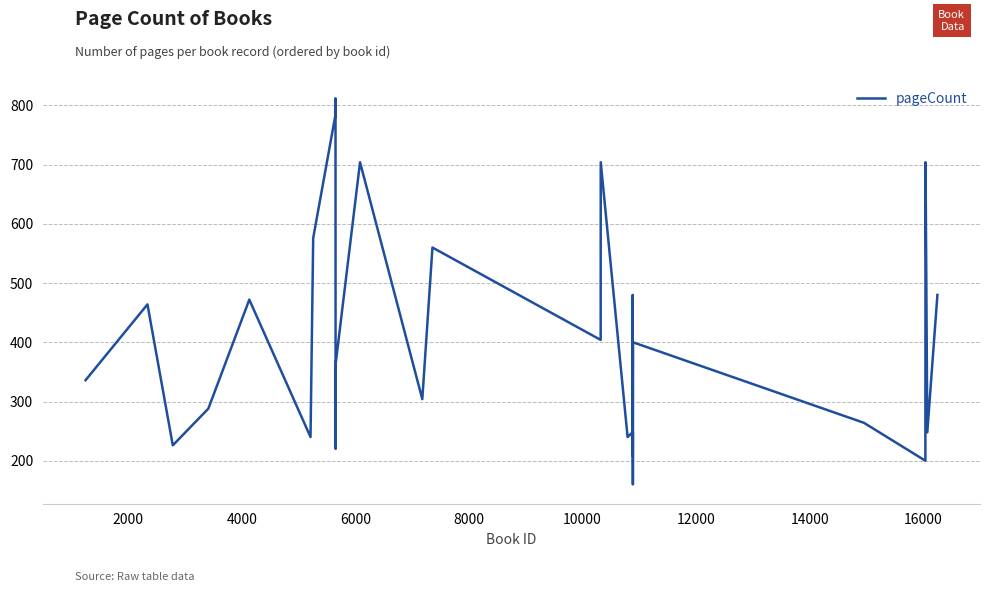

What is the difference between the maximum and minimum values?

652